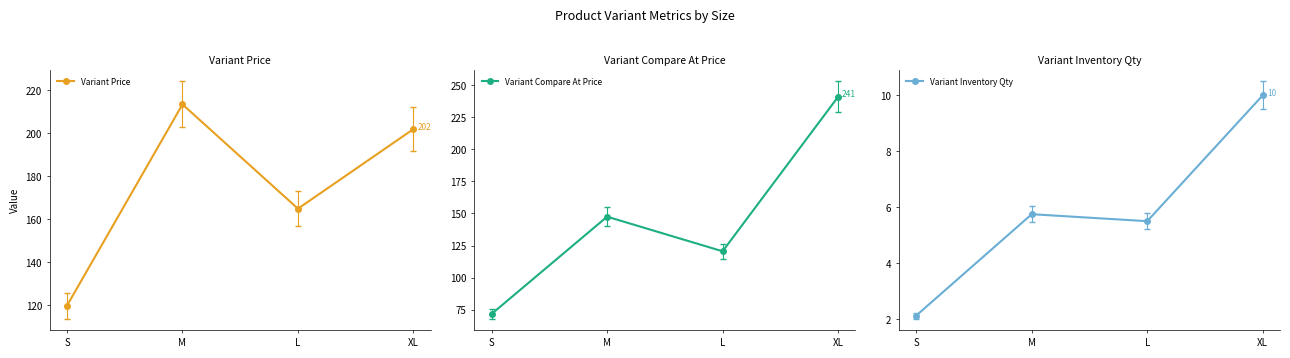

What position from the right is XL?

1